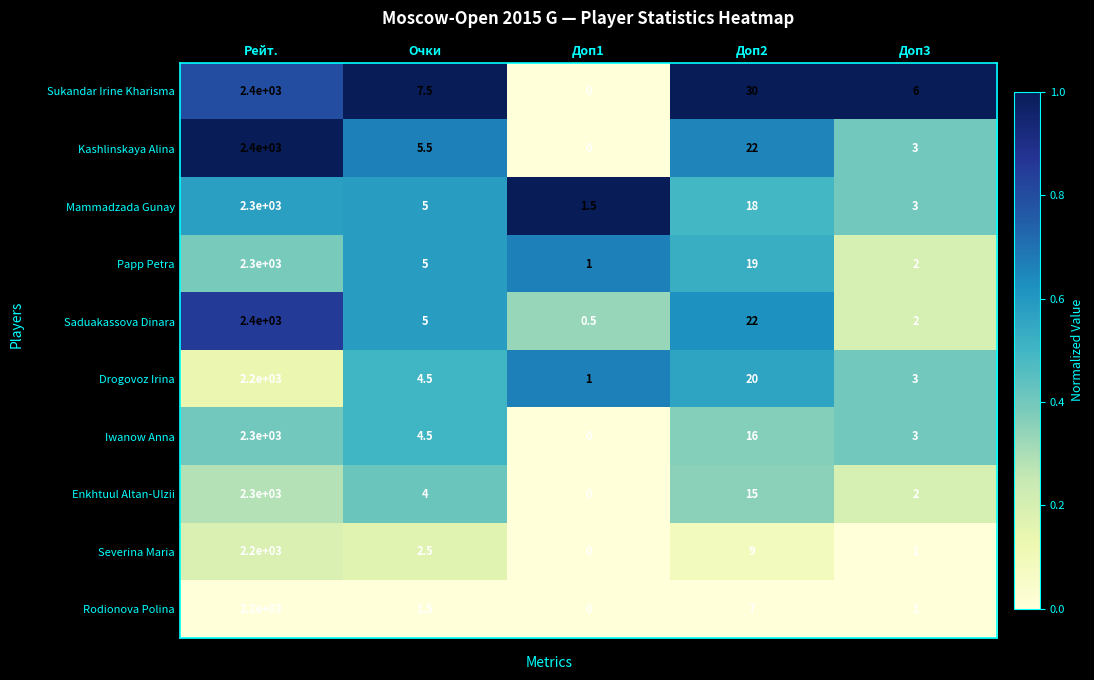

What is the difference between the maximum and minimum values in the Mammadzada Gunay series?

2298.5